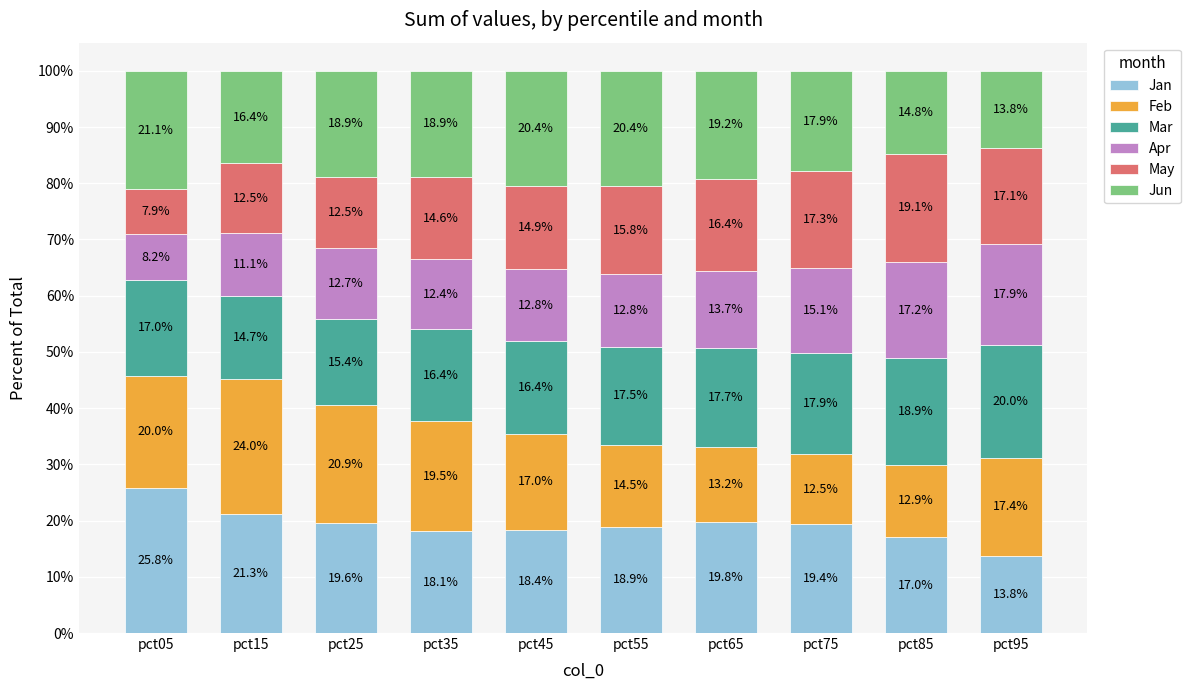

How many data points does each series have?

10